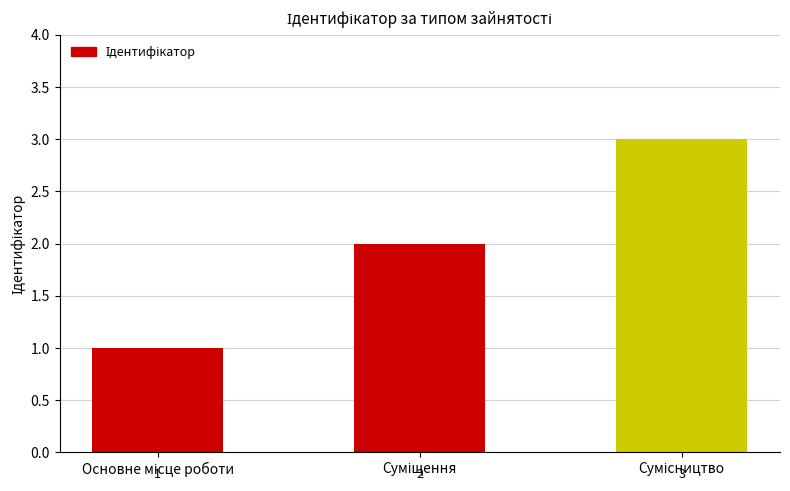

What is the value of the 2nd bar from the left?

2